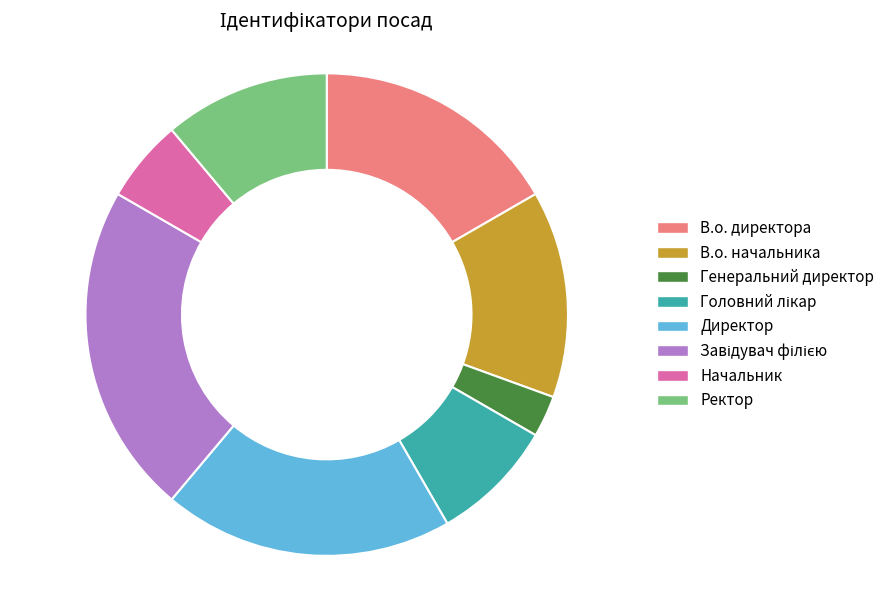

How many segments does this pie chart have?

8